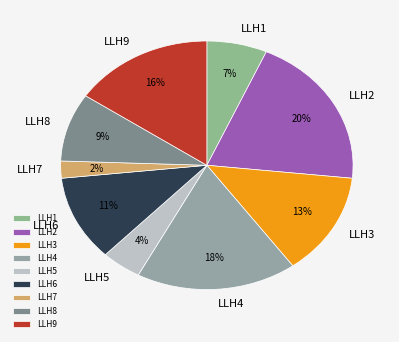

Combined, do LLH1 and LLH3 account for over 50%?

No